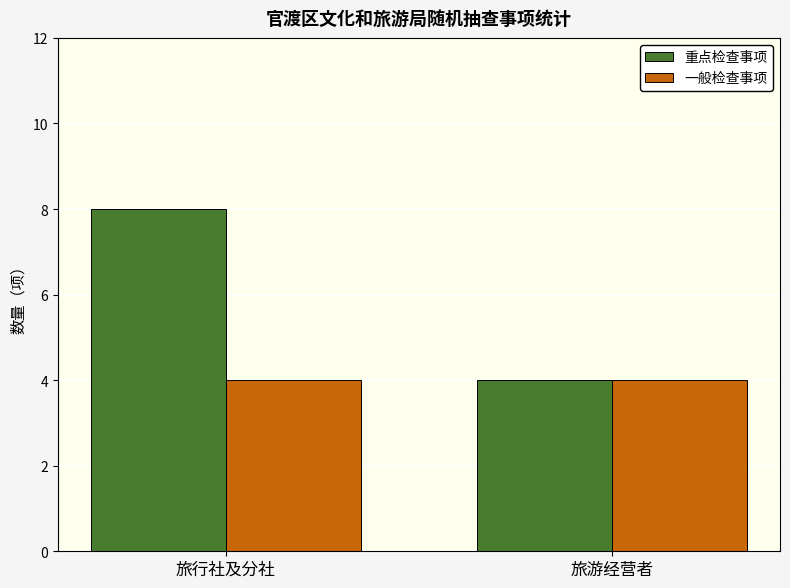

What is the sum of the 重点检查事项 values at 旅行社及分社 and 旅游经营者?

12